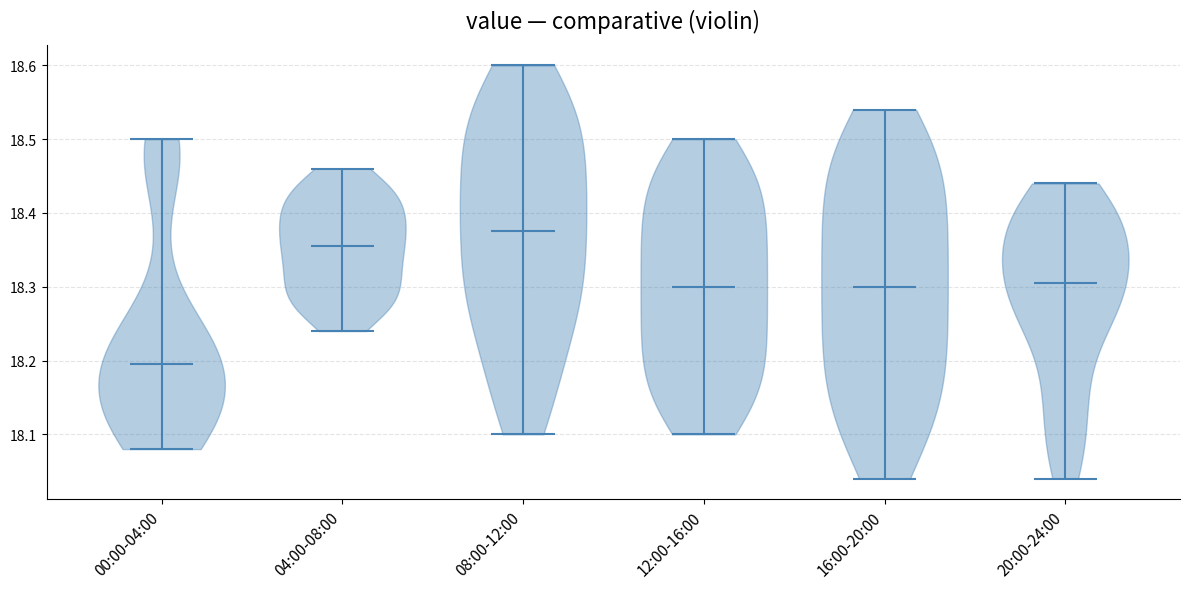

Which violin has the highest median line?

08:00-12:00